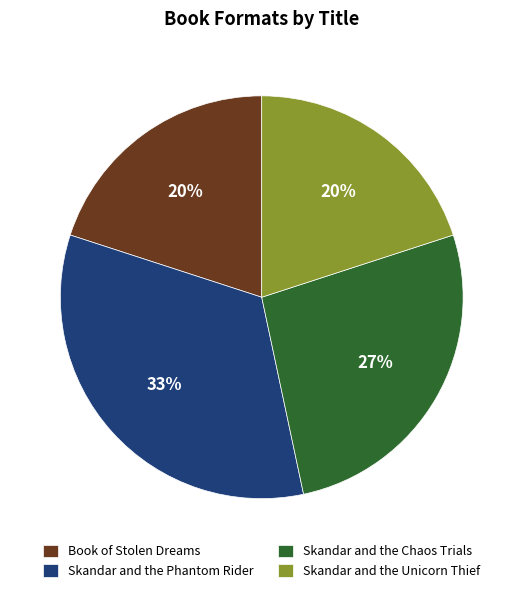

To the nearest percent, what is the difference between the largest and smallest slice percentages?

13%